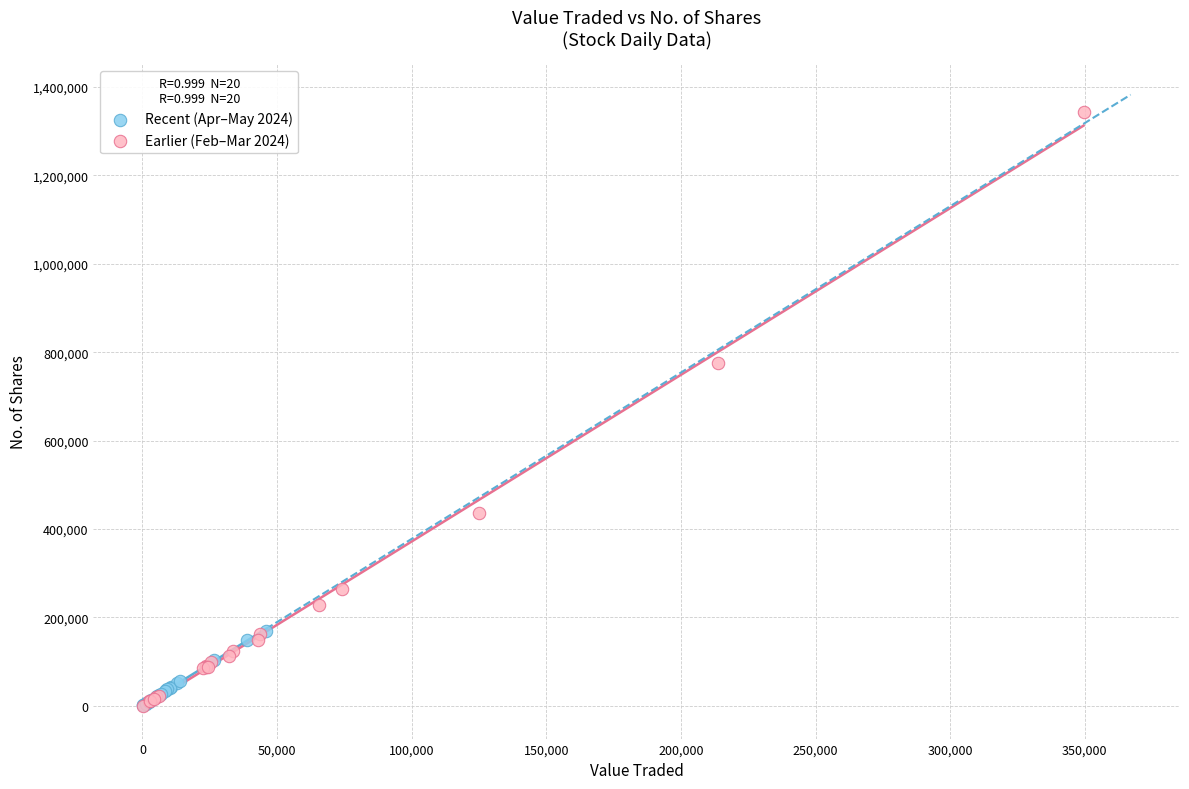

Which series contains the highest Y value?

Earlier (Feb–Mar 2024)